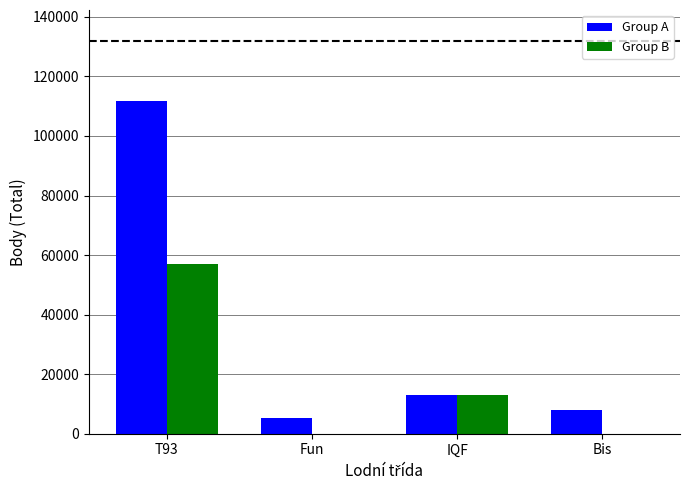

Which series has the largest total across all categories?

Group A